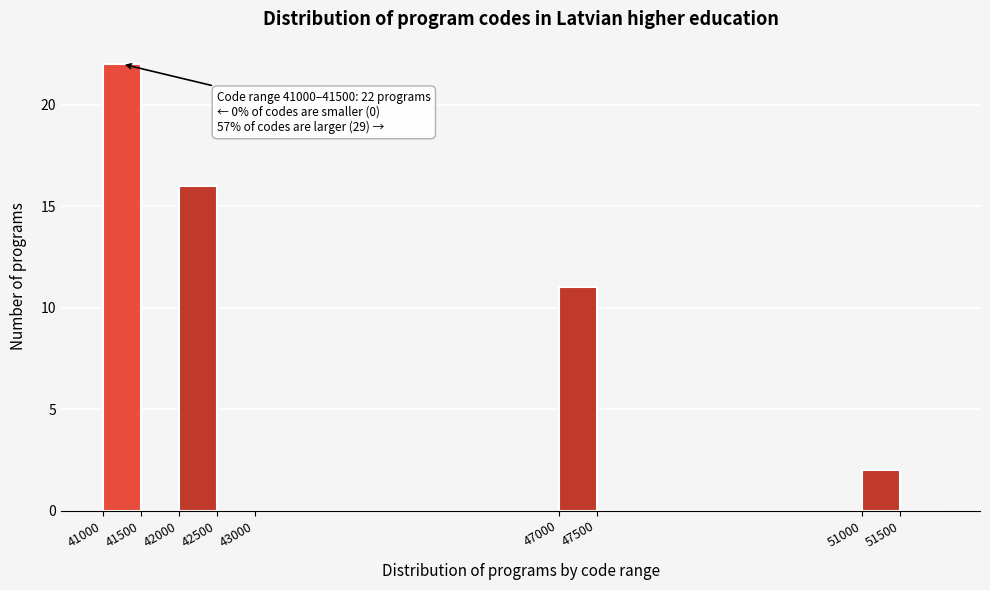

Which range on the x-axis has the tallest bar?

41000 to 41500